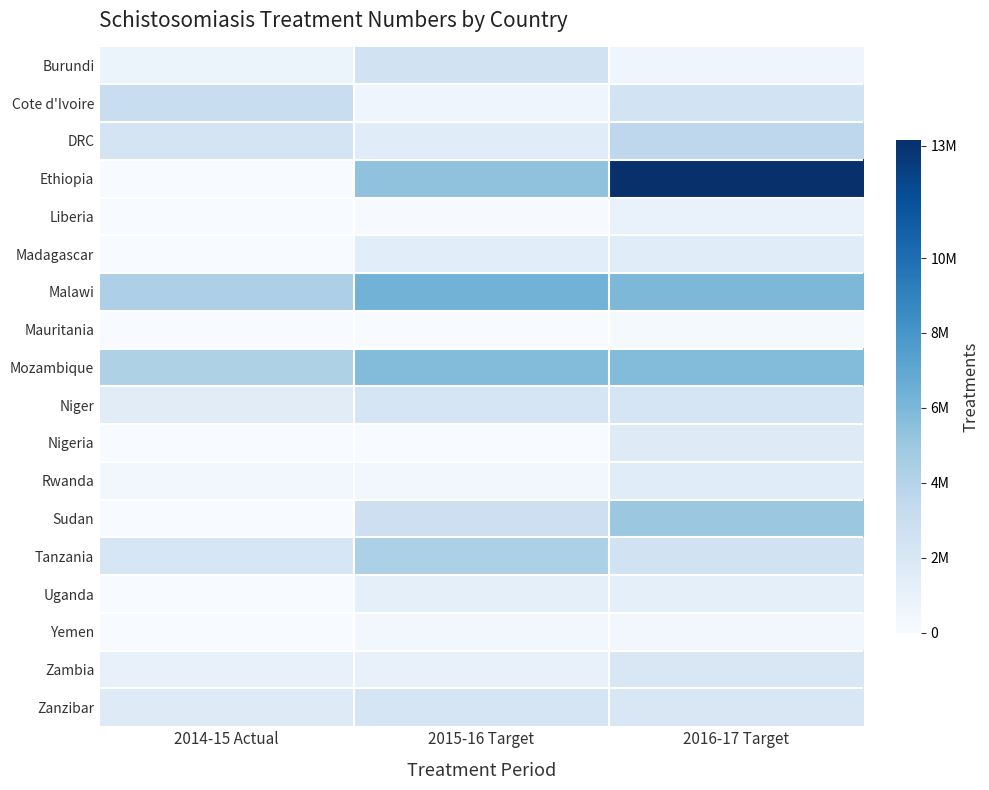

Reading left to right, transcribe all the data shown in this chart.

Burundi: 2014-15 Actual=698109	2015-16 Target=2538631	2016-17 Target=600000
Cote d'Ivoire: 2014-15 Actual=3072078	2015-16 Target=579653	2016-17 Target=2415176
DRC: 2014-15 Actual=2269788	2015-16 Target=1500000	2016-17 Target=3640047
Ethiopia: 2014-15 Actual=0	2015-16 Target=5359117	2016-17 Target=13153769
Liberia: 2014-15 Actual=0	2015-16 Target=100000	2016-17 Target=916849
Madagascar: 2014-15 Actual=0	2015-16 Target=1406755	2016-17 Target=1500000
Malawi: 2014-15 Actual=4305956	2015-16 Target=6298402	2016-17 Target=6000000
Mauritania: 2014-15 Actual=0	2015-16 Target=0	2016-17 Target=200000
Mozambique: 2014-15 Actual=4257365	2015-16 Target=5785858	2016-17 Target=5785858
Niger: 2014-15 Actual=1469666	2015-16 Target=2175913	2016-17 Target=2175913
Nigeria: 2014-15 Actual=0	2015-16 Target=0	2016-17 Target=1600000
Rwanda: 2014-15 Actual=309198	2015-16 Target=327750	2016-17 Target=1500000
Sudan: 2014-15 Actual=0	2015-16 Target=2800000	2016-17 Target=5000000
Tanzania: 2014-15 Actual=2100000	2015-16 Target=4323628	2016-17 Target=2470462
Uganda: 2014-15 Actual=23017	2015-16 Target=1209146	2016-17 Target=1145755
Yemen: 2014-15 Actual=0	2015-16 Target=400902	2016-17 Target=403339
Zambia: 2014-15 Actual=988023	2015-16 Target=960330	2016-17 Target=2000000
Zanzibar: 2014-15 Actual=1610281	2015-16 Target=2216068	2016-17 Target=2000000